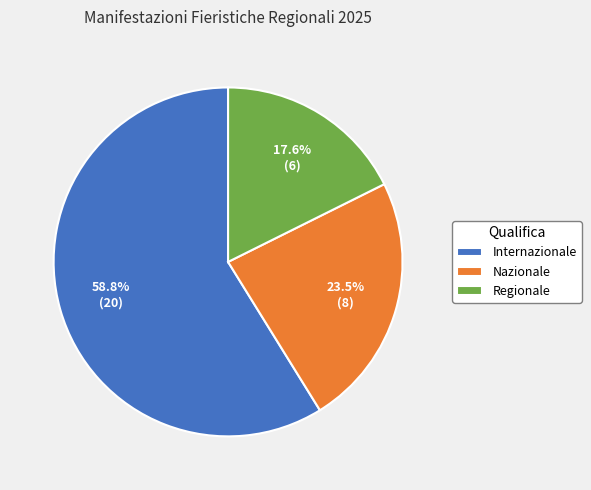

Is Regionale the majority of the pie?

No